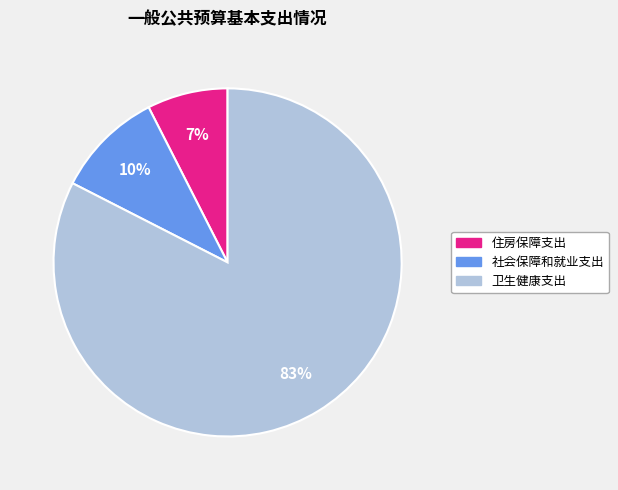

How many slices are in this pie chart?

3